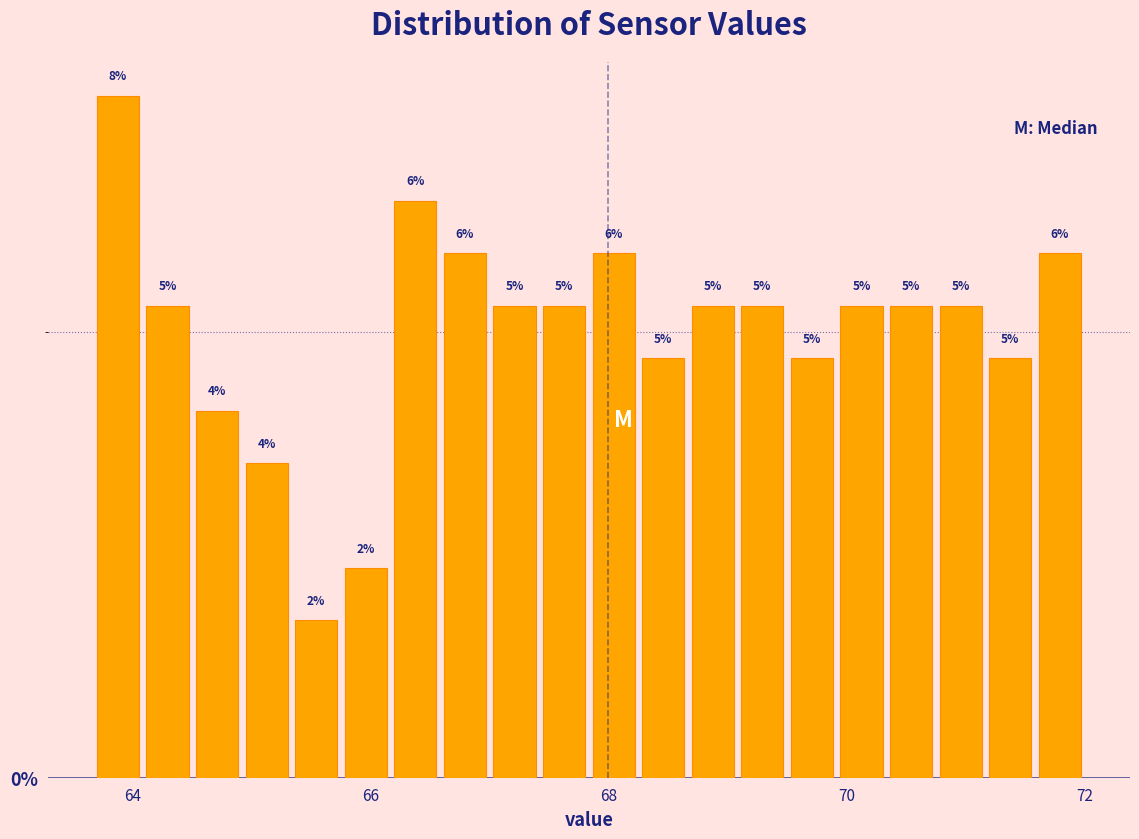

Read against the x-axis, roughly where is the centre of the tallest bar?

63.8